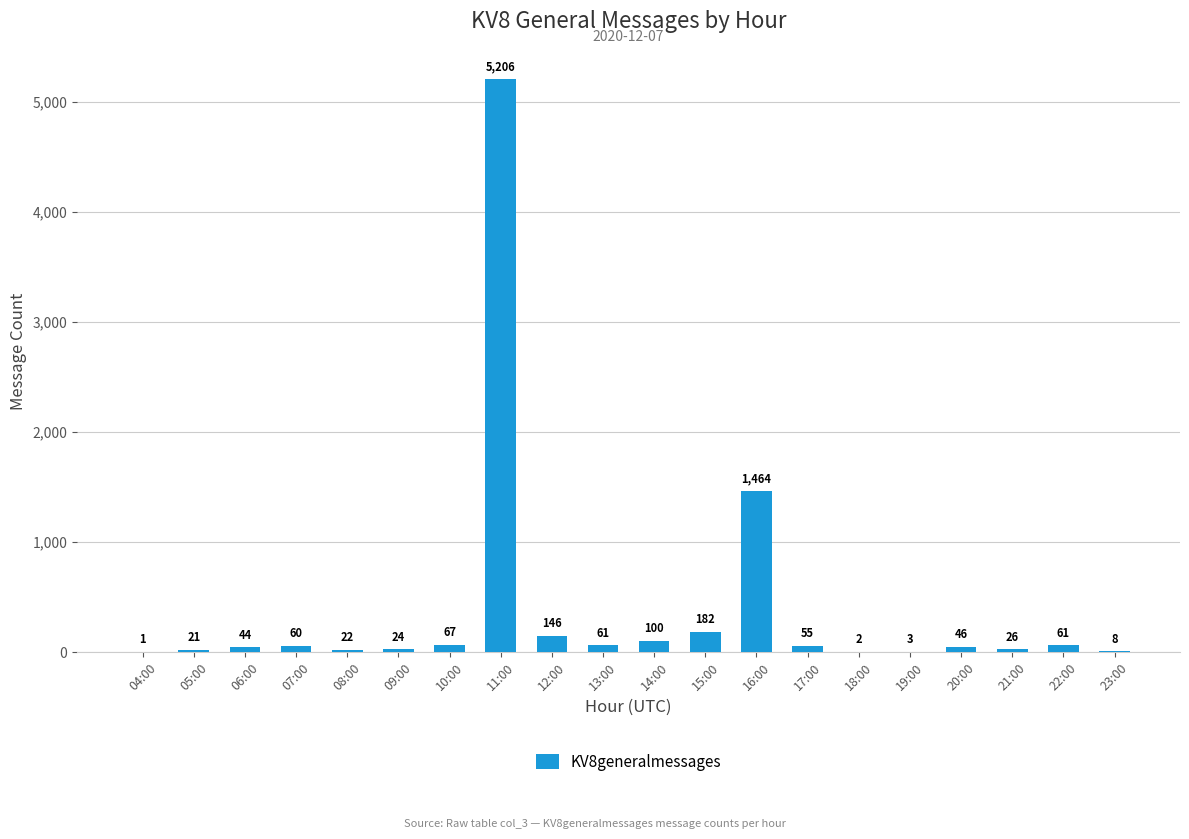

Approximately how many times larger is the value at 22:00 compared to 06:00?

1.4